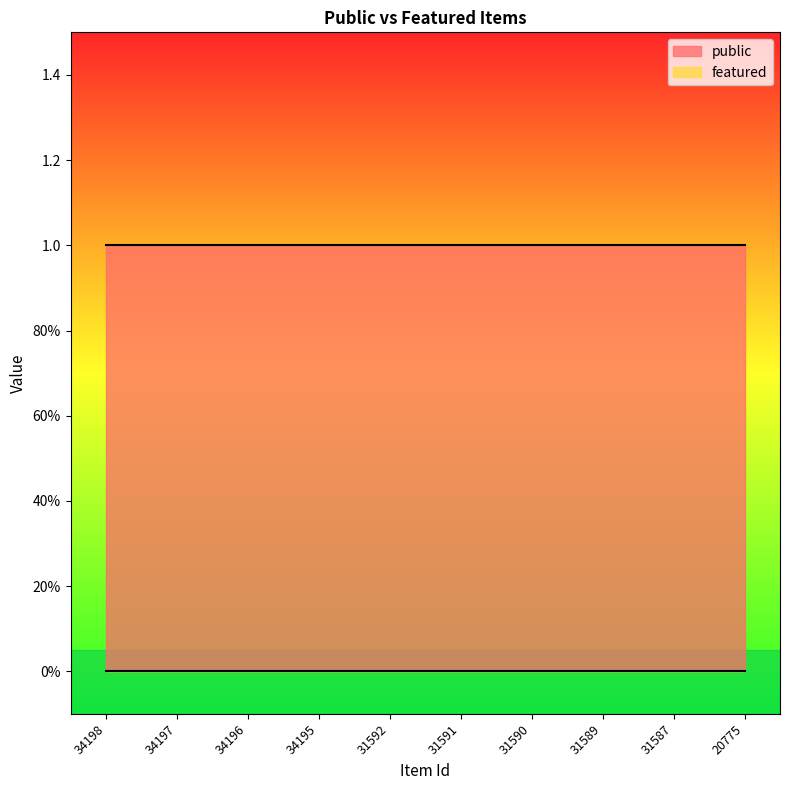

What are all the series names shown in the legend?

public, featured